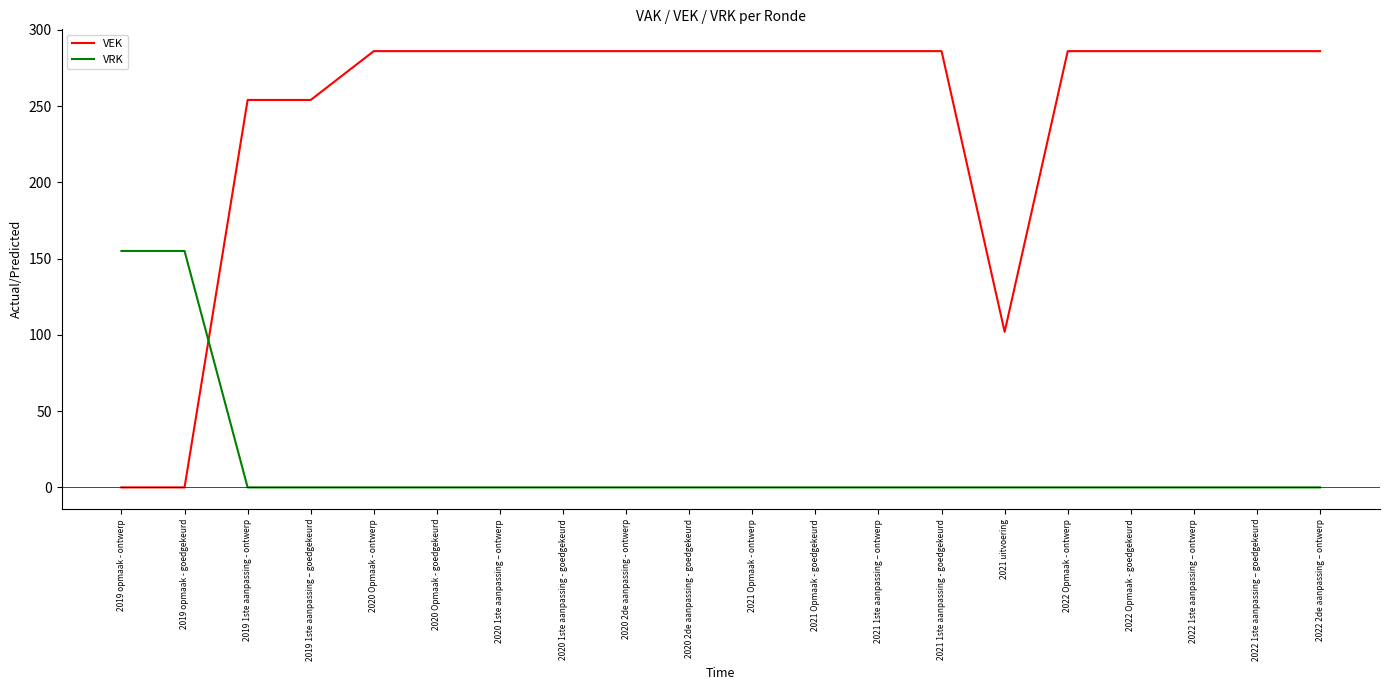

Where is VEK nearest to the value 143?

2021 uitvoering